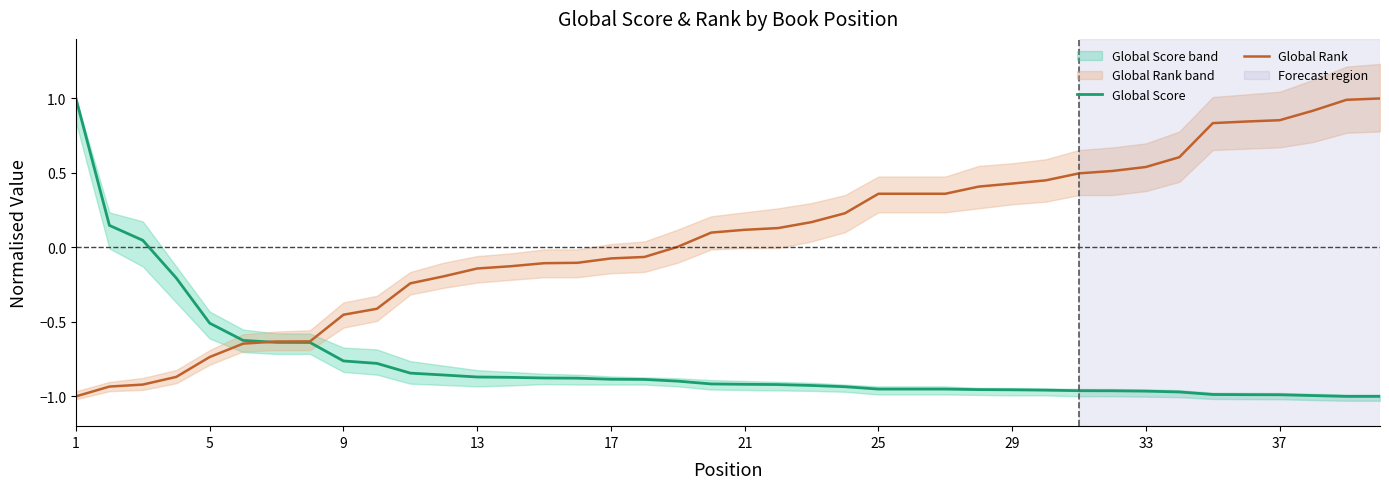

The Global Score series shows -0.4 at 29. True or false?

False